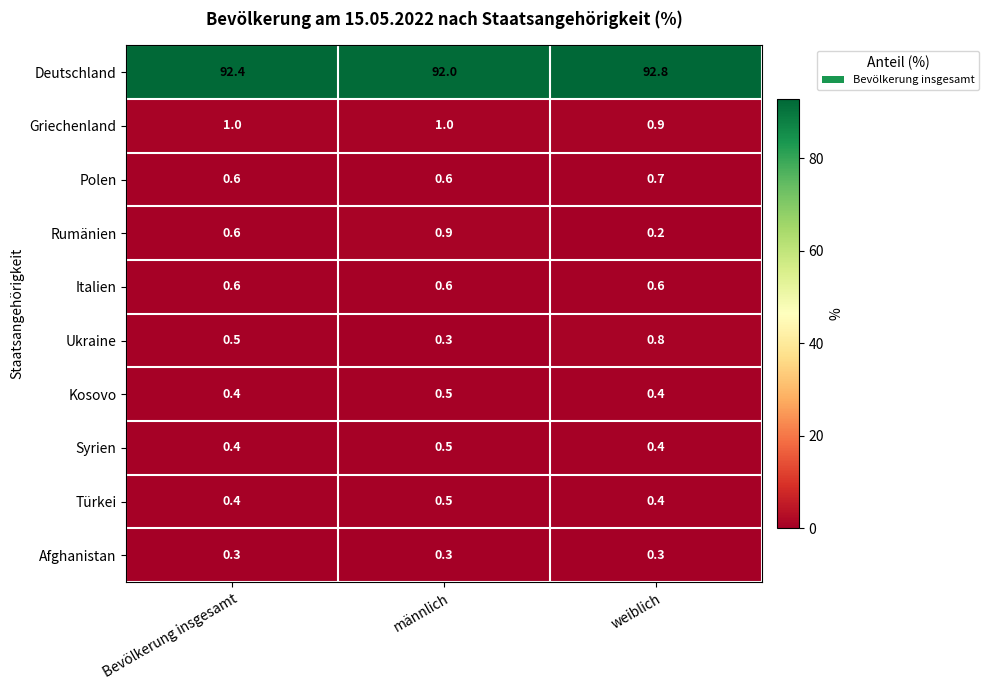

What is the total value across all series at männlich?

97.2